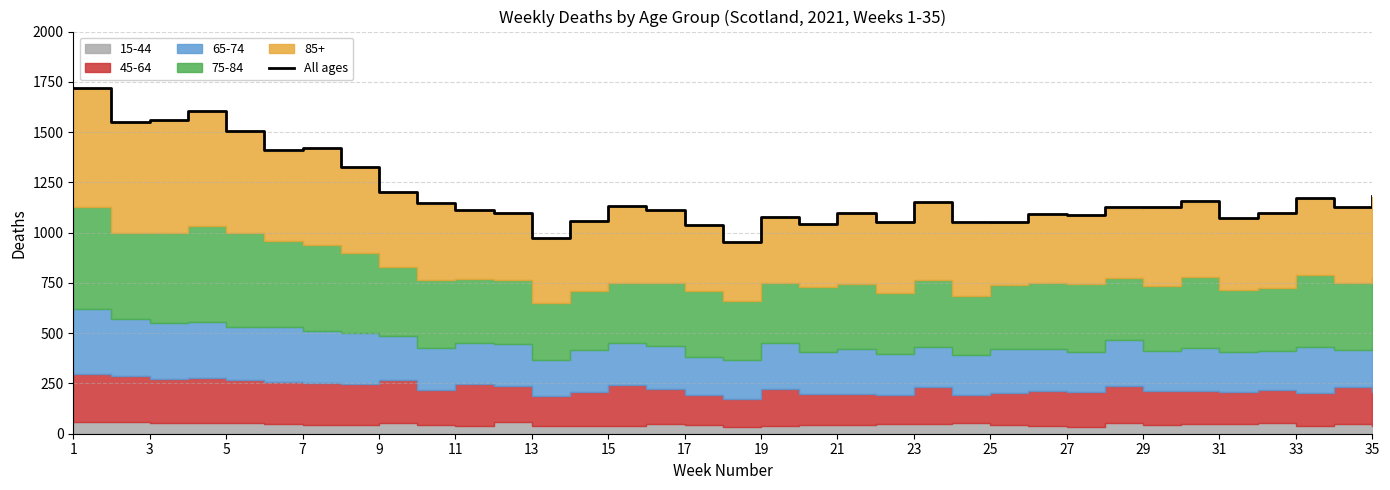

What is the difference between the maximum and minimum values?

766